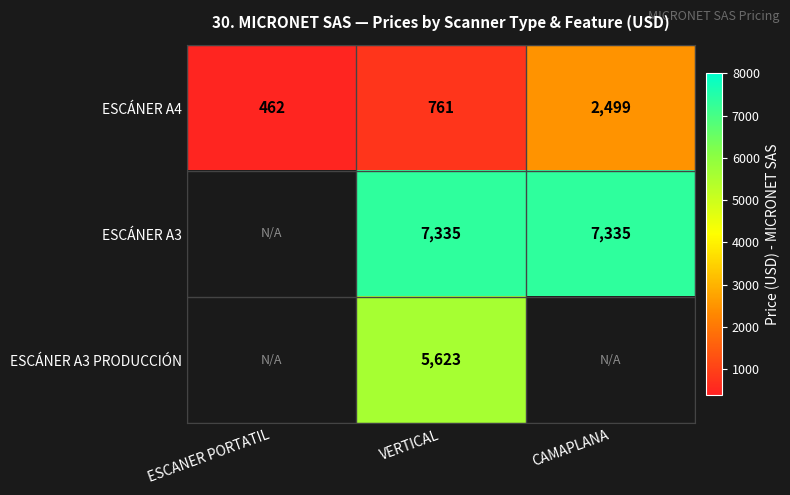

The ESCÁNER A3 series shows 10761 at CAMAPLANA. True or false?

False